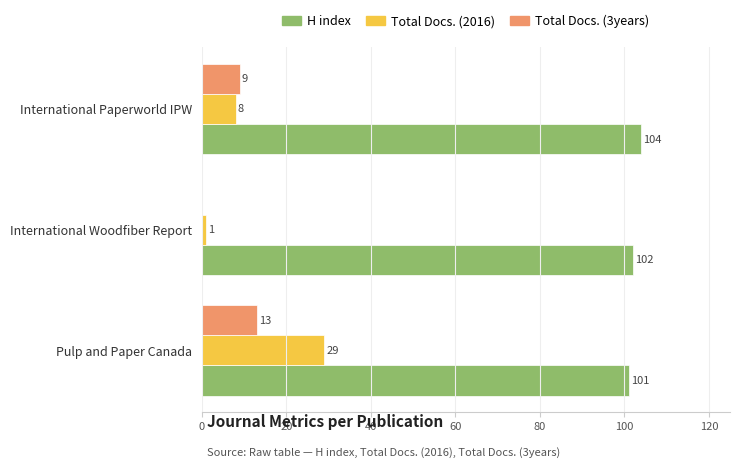

What is the sum of the H index values at Pulp and Paper Canada and International Paperworld IPW?

205